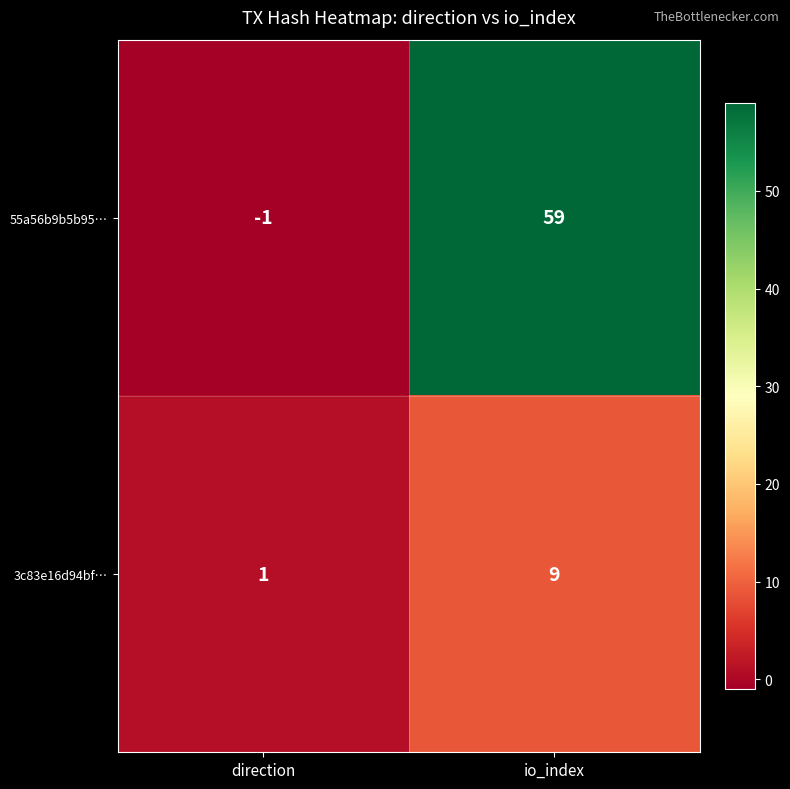

List the series in order of their overall mean, highest first.

55a56b9b5b95…, 3c83e16d94bf…